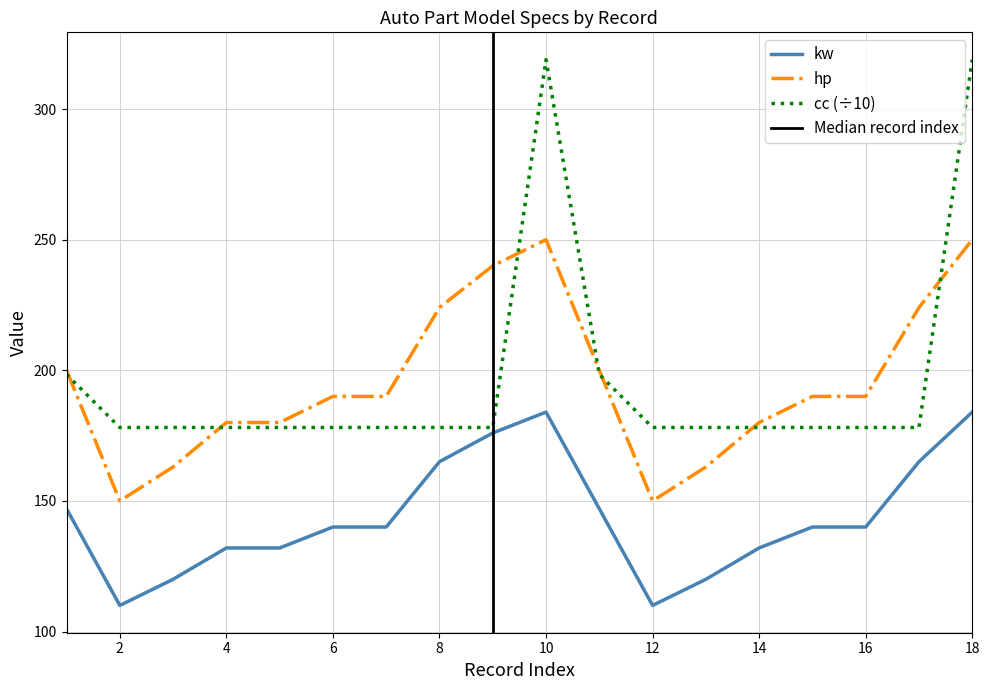

What is the difference between the highest and lowest values at 17?

59.0